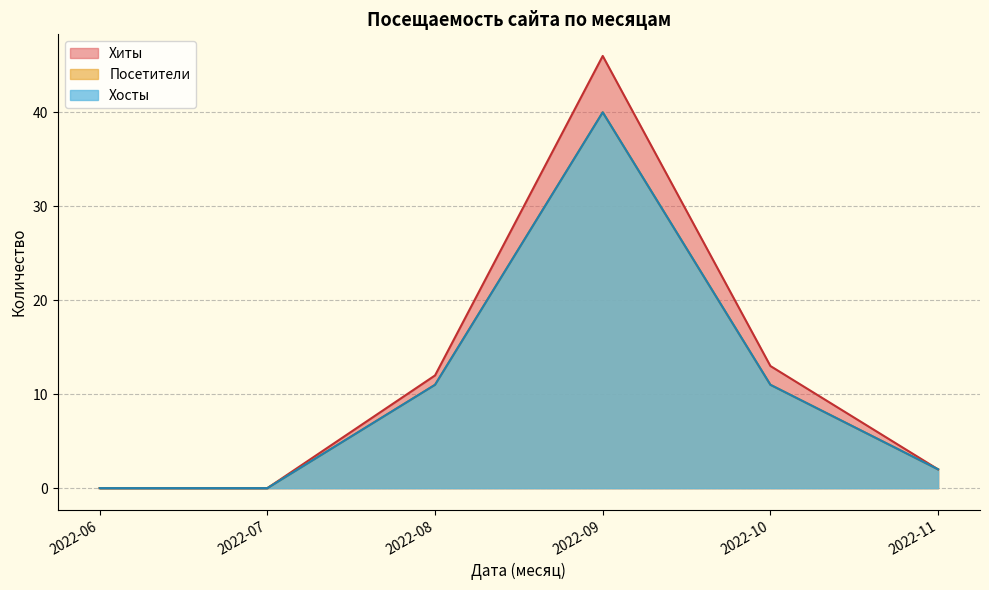

Does the chart have visible grid lines?

Yes